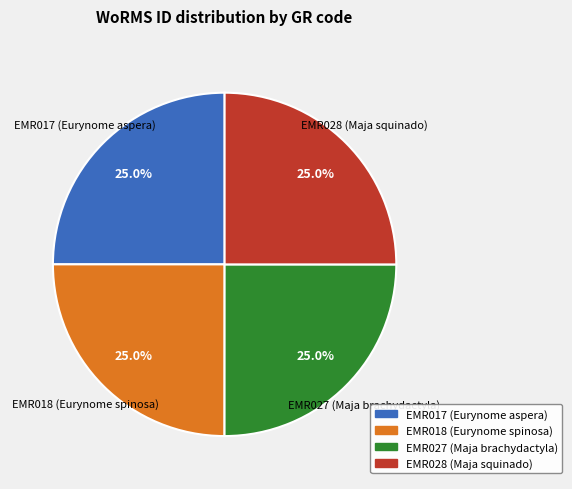

To the nearest percent, what portion does EMR017 represent?

25%